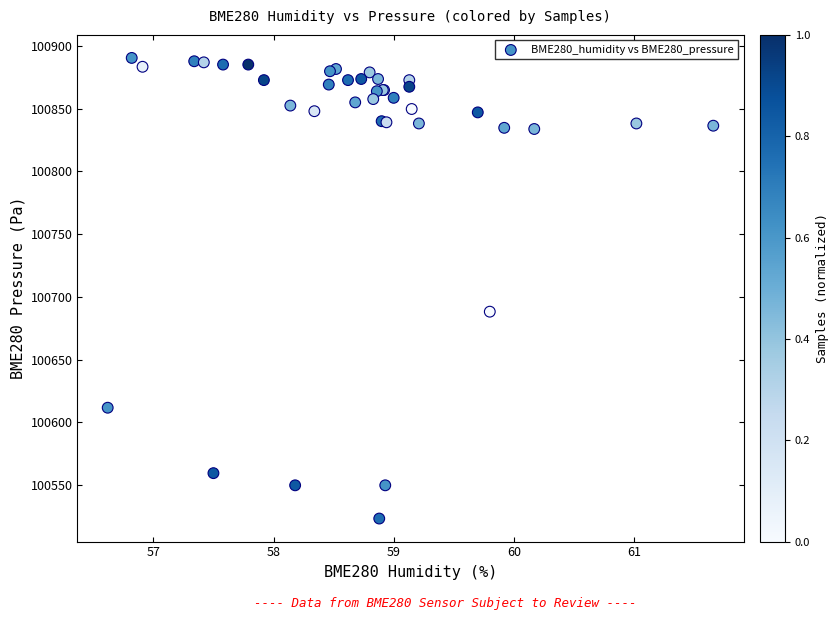

What Y value in the scatter plot is closest to 100706?

100688.2